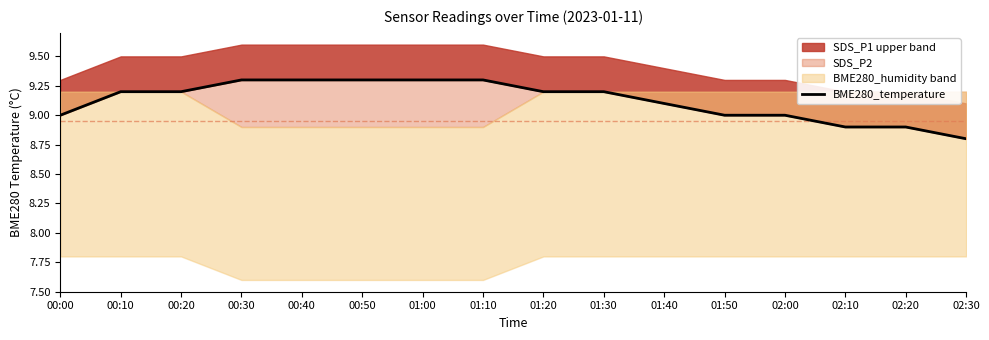

What is the average value?

9.1